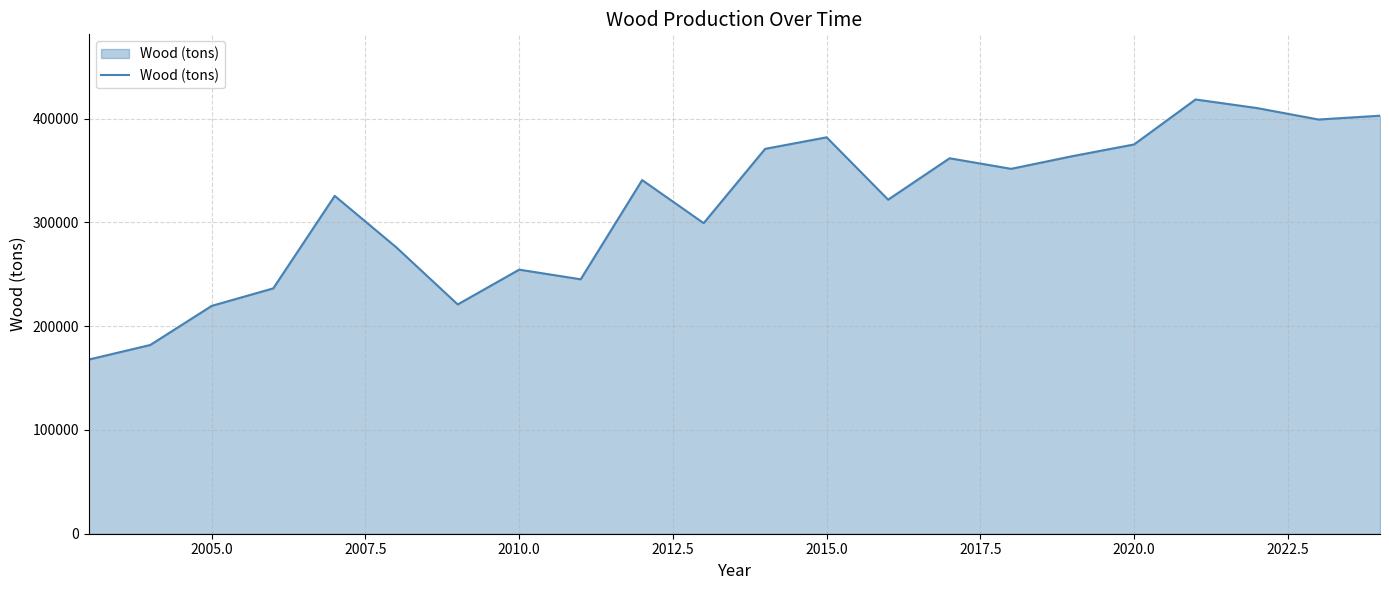

What is the difference between the maximum and minimum values?

250632